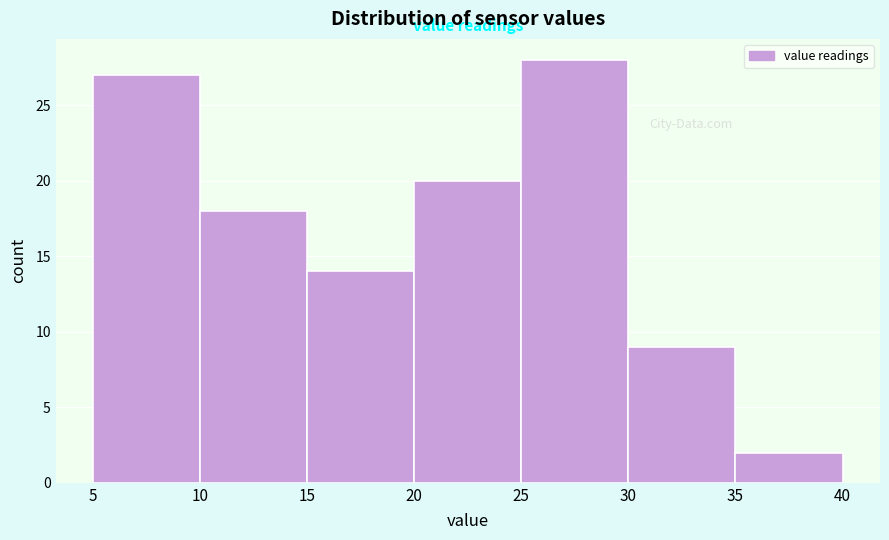

Reading left to right, transcribe this chart: for each bar, give the range it covers on the x-axis and its height. The values are not printed on the chart, so give them approximately, as read against the axis.

5 to 10: 27
10 to 15: 18
15 to 20: 14
20 to 25: 20
25 to 30: 28
30 to 35: 9
35 to 40: 2